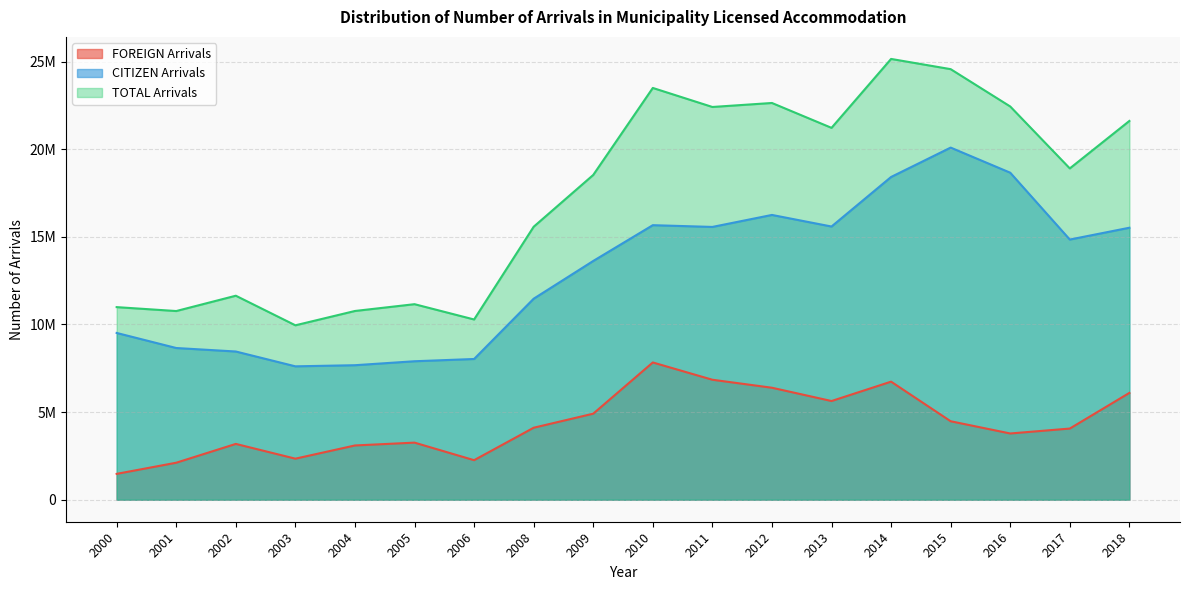

Does the chart display data point markers on the line(s)?

No